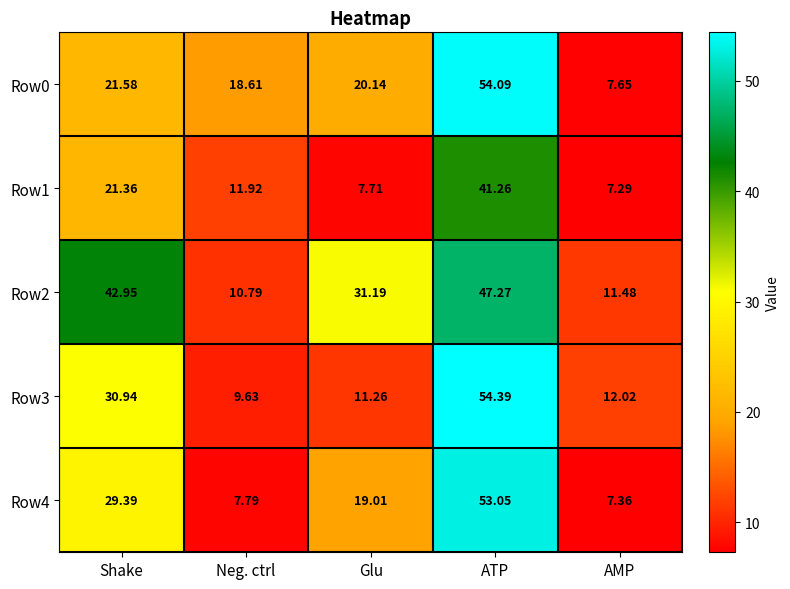

Where does the Row2 series first go above 31?

Shake